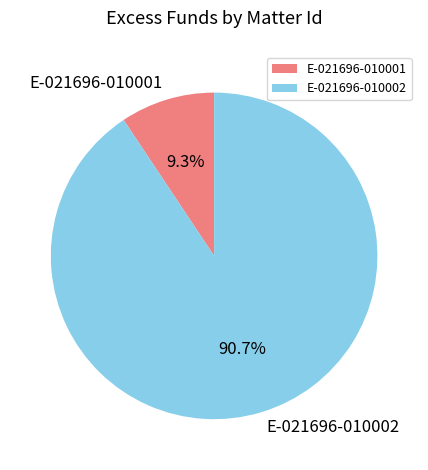

True or false: E-021696-010002 accounts for 91% of the total.

True